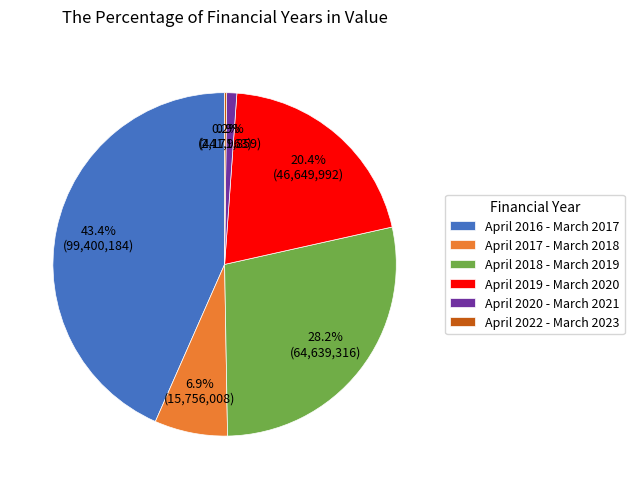

To the nearest percent, what is the average slice percentage?

17%